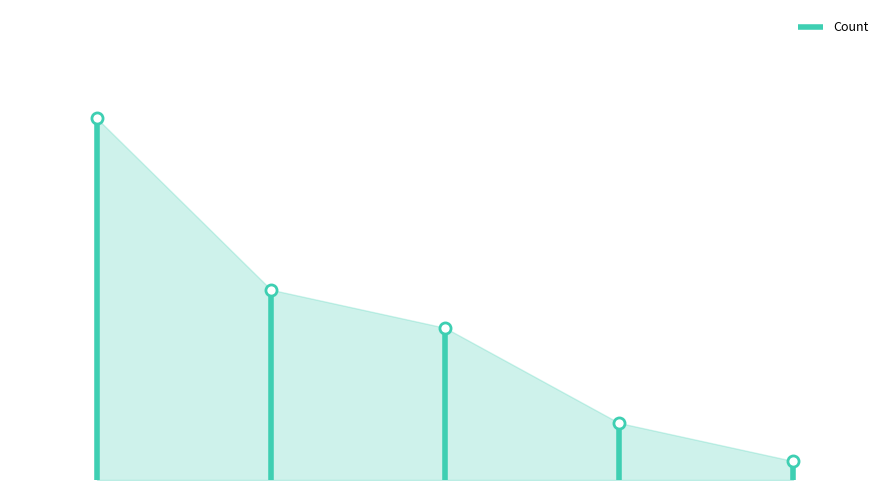

Is it true that the value at 0 is 19?

True